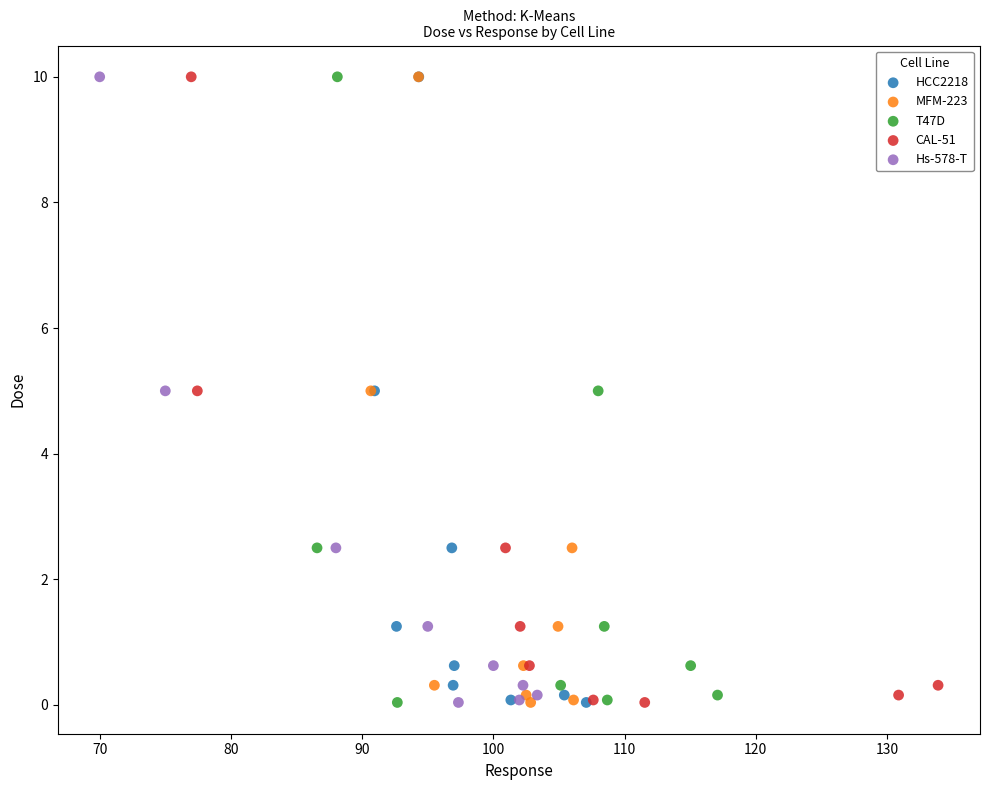

What are all the series names shown in the legend?

HCC2218, MFM-223, T47D, CAL-51, Hs-578-T